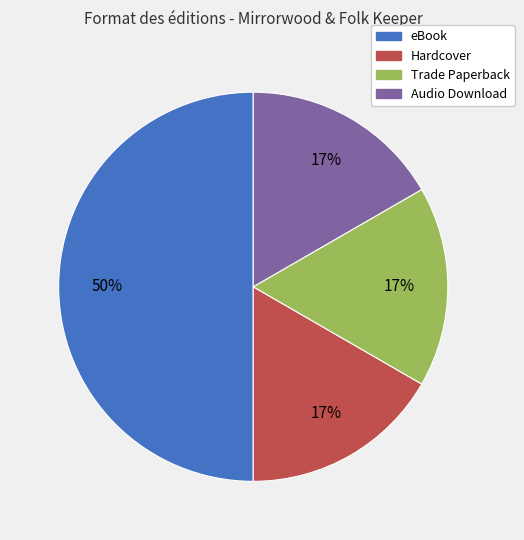

How many segments does this pie chart have?

4